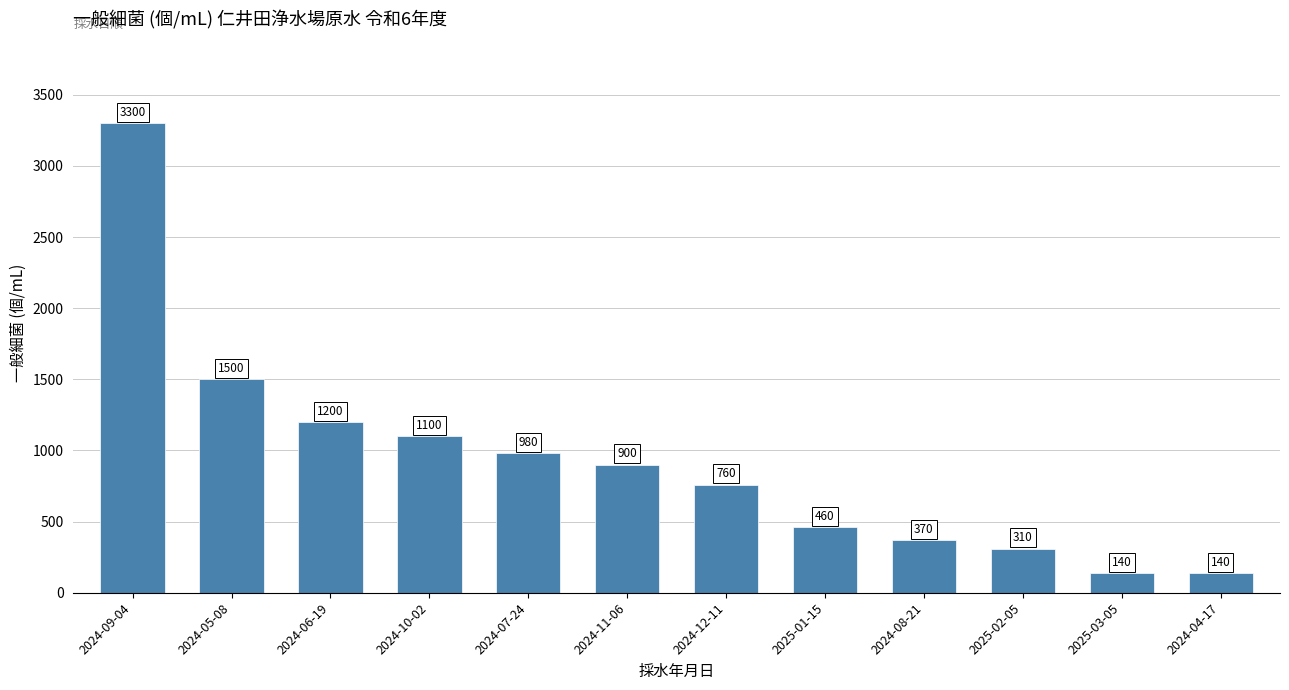

Reading left to right, extract all data points from this chart.

2024-09-04=3300	2024-05-08=1500	2024-06-19=1200	2024-10-02=1100	2024-07-24=980	2024-11-06=900	2024-12-11=760	2025-01-15=460	2024-08-21=370	2025-02-05=310	2025-03-05=140	2024-04-17=140